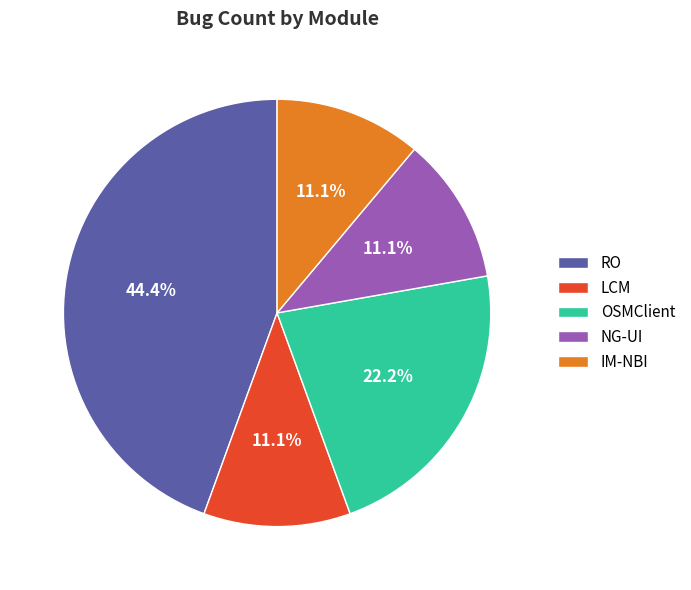

Does IM-NBI represent more than half of the total?

No